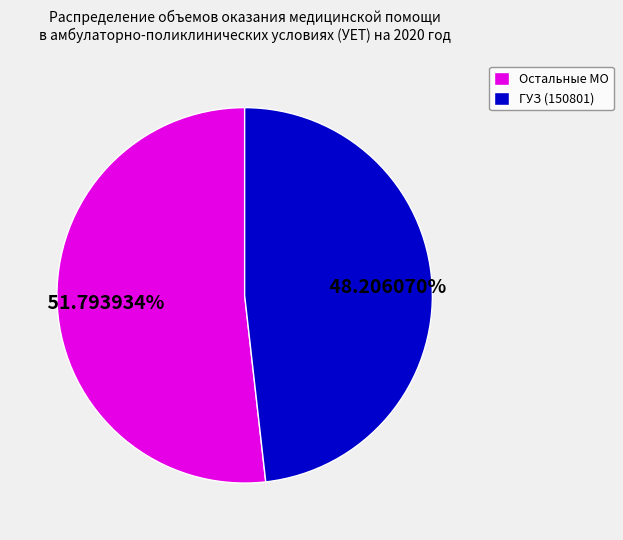

Approximately how many times larger is the value at ГУЗ (150801) compared to Остальные МО?

0.9